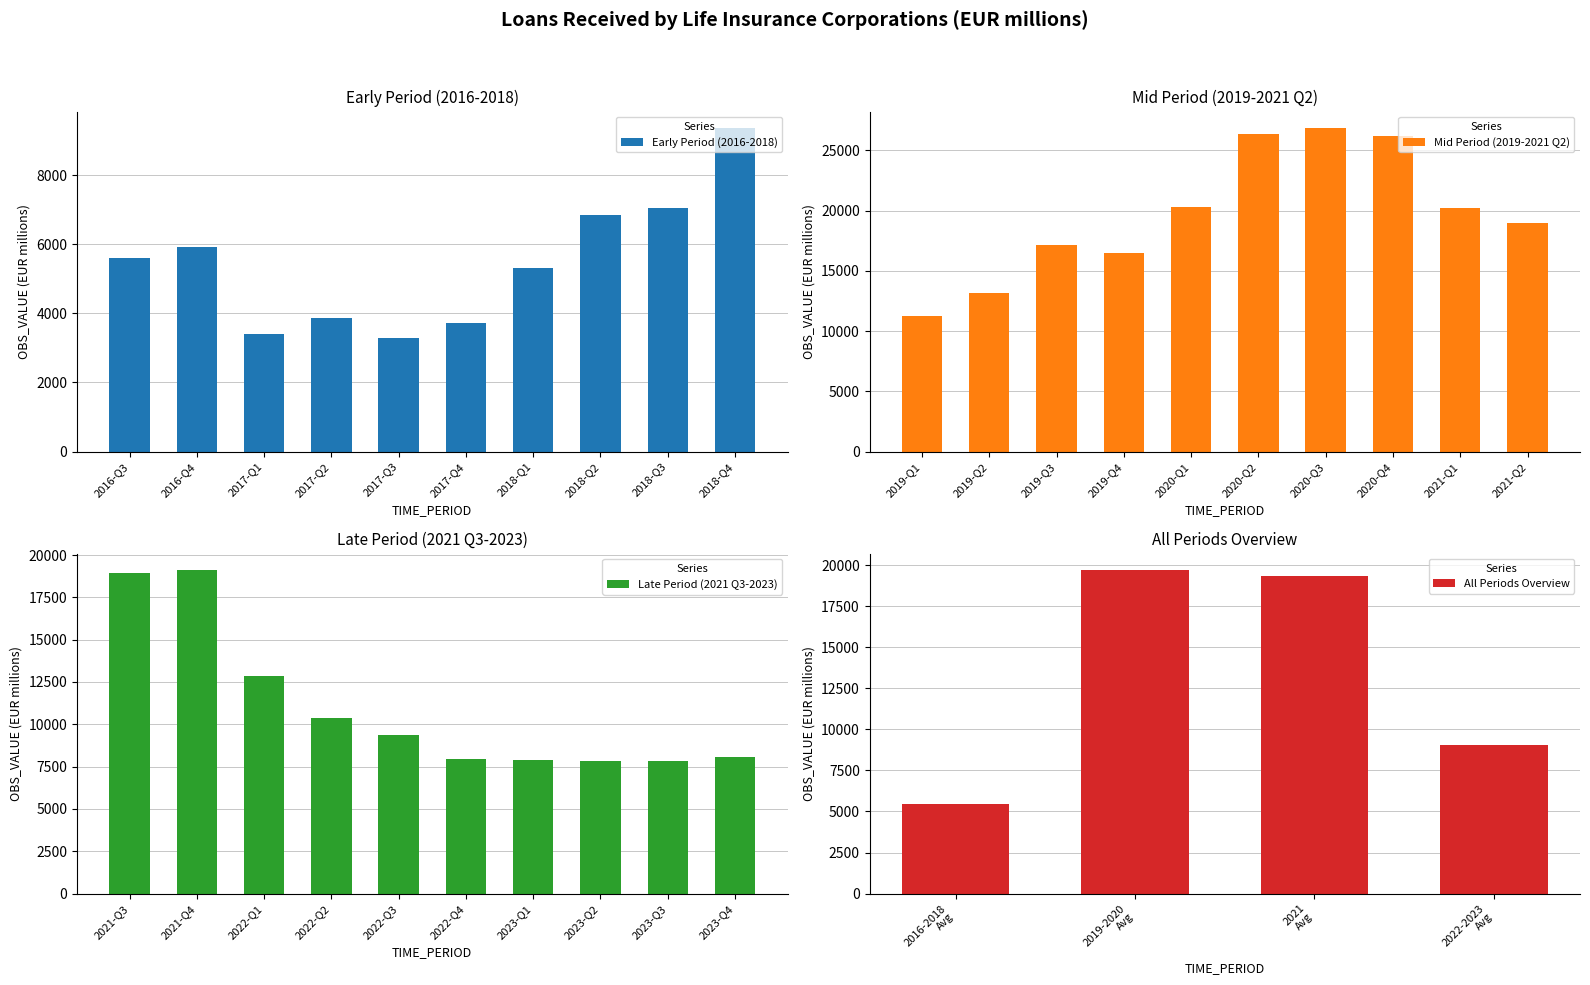

What is the sum of the Early Period (2016-2018) values at 2017-Q2 and 2016-Q4?

9757.6